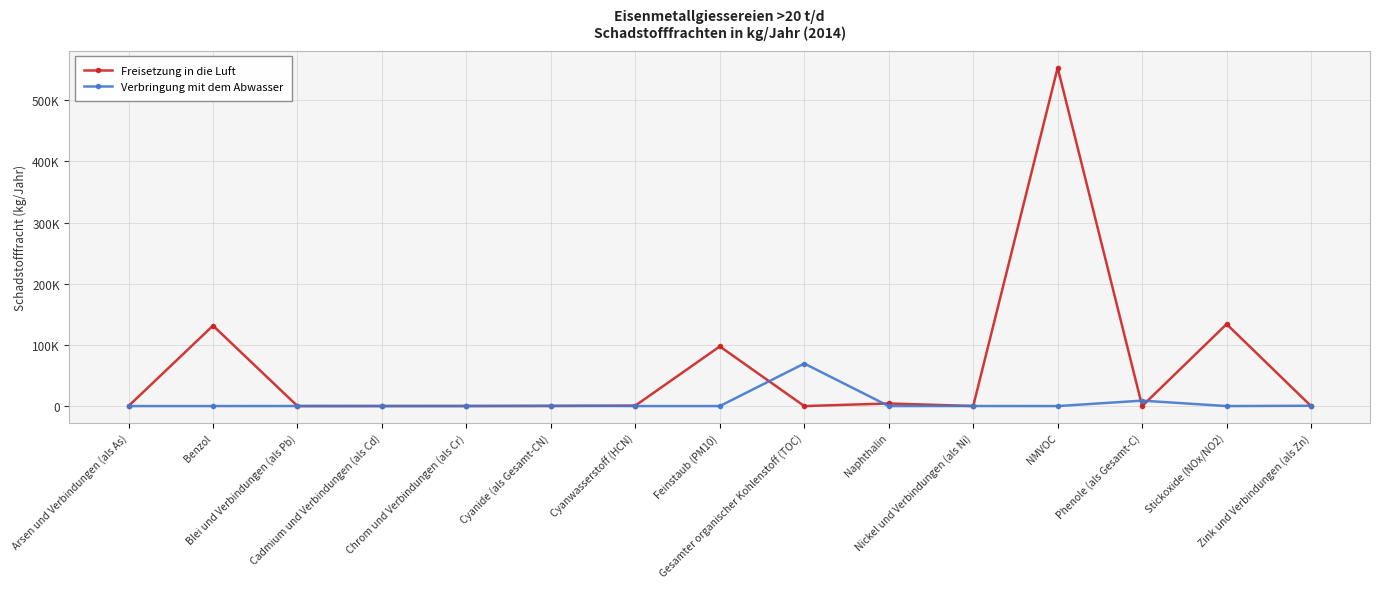

At which category does the chart reach its minimum across all series?

Blei und Verbindungen (als Pb)